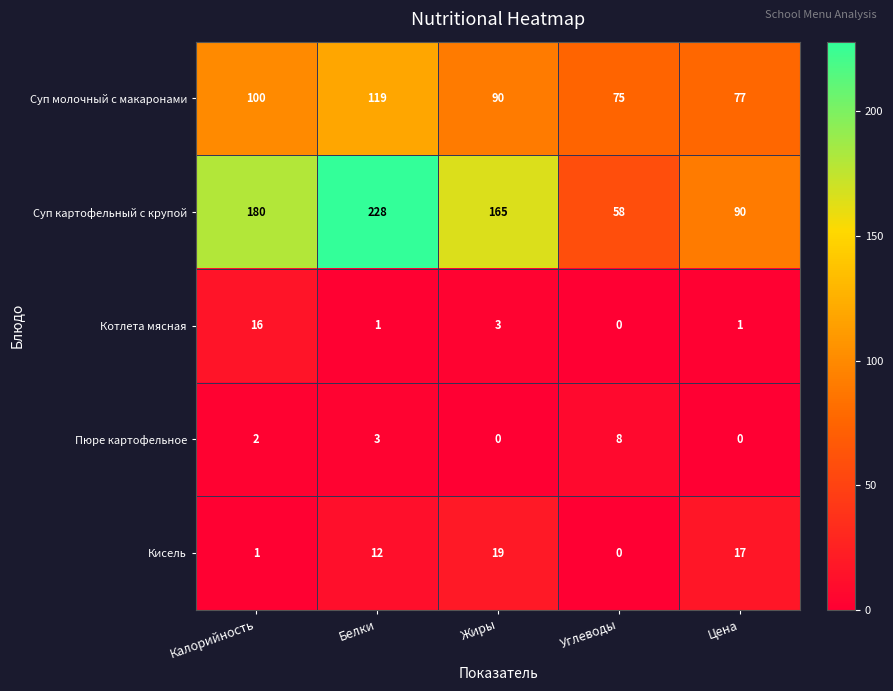

Is the value of Суп картофельный с крупой at Калорийность greater than the value of Котлета мясная at Жиры?

Yes